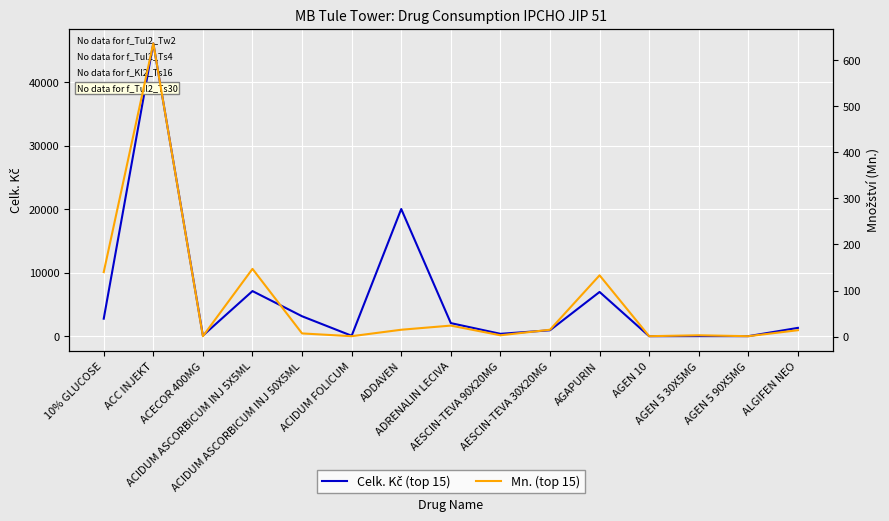

Does the chart display data point markers on the line(s)?

No